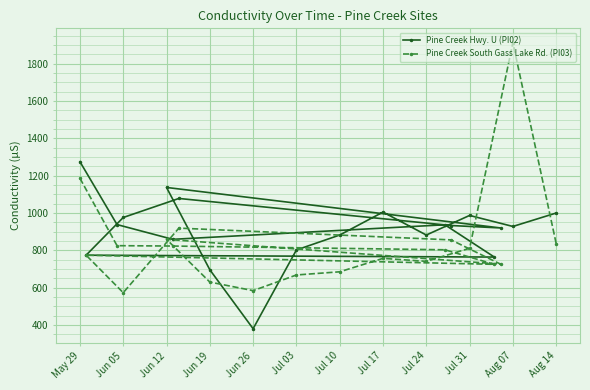

Reading left to right, transcribe all the data shown in this chart.

Pine Creek Hwy. U (PI02): 1275	938	859	937	764	774	976	1078	933	920	1137	696	380	802	882	1005	882	987	928	1000
Pine Creek South Gass Lake Rd. (PI03): 1186	825	823	803	725	774	573	919	856	726	859	630	584	668	685	757	741	811	1913	836